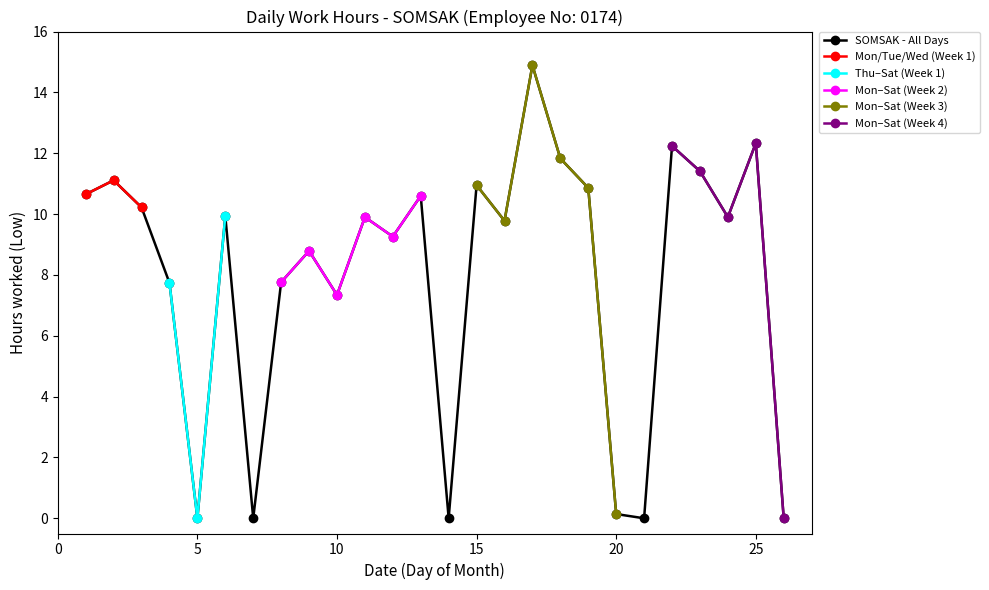

In Day 1, how many points are higher than both neighbors (excluding endpoints)?

9